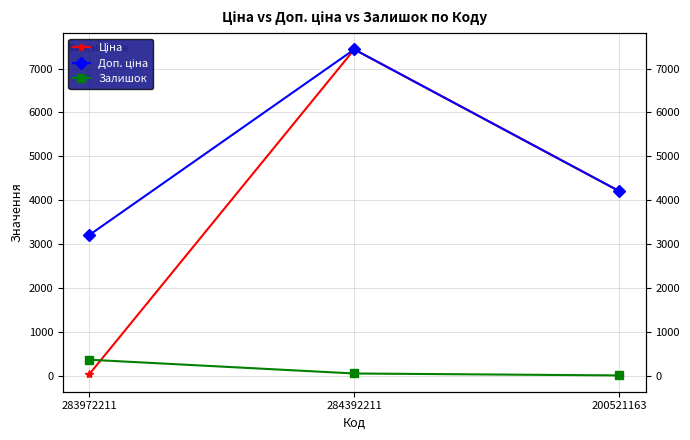

What are all the series names shown in the legend?

Ціна, Доп. ціна, Залишок